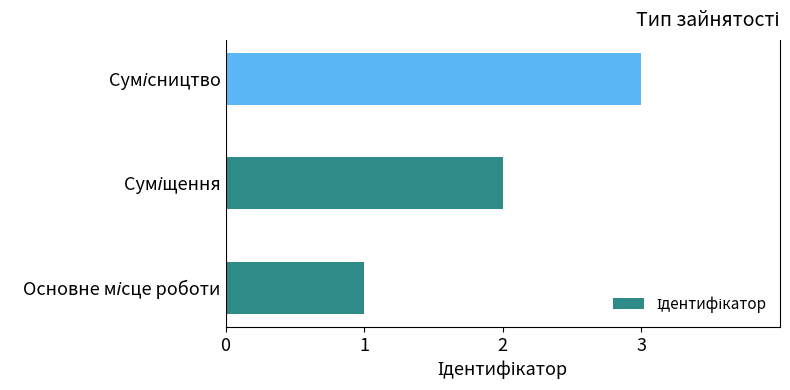

What is the sum of all values?

6